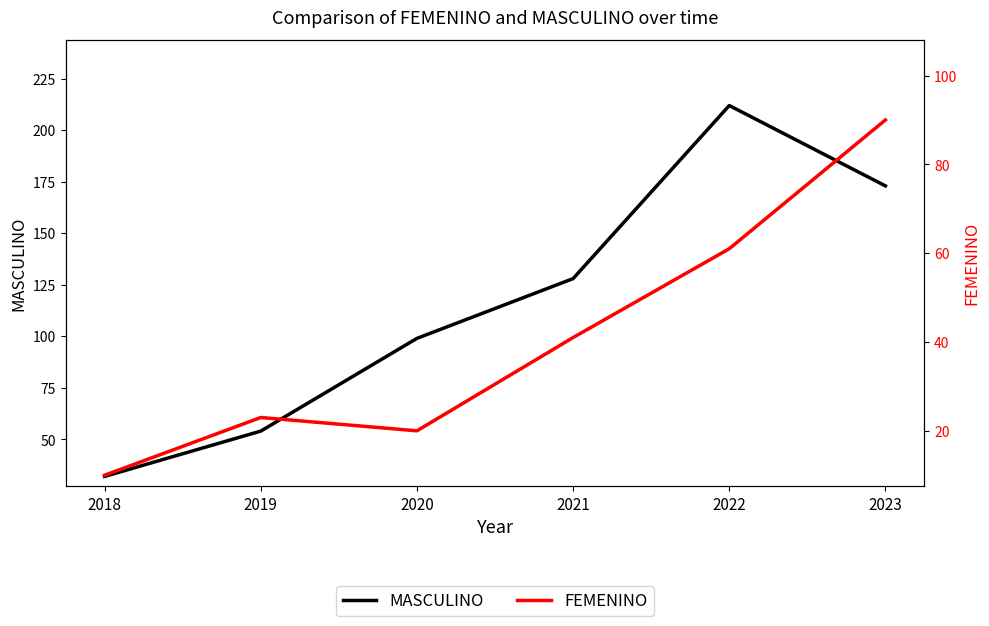

Which label corresponds to the largest value in the chart?

2022